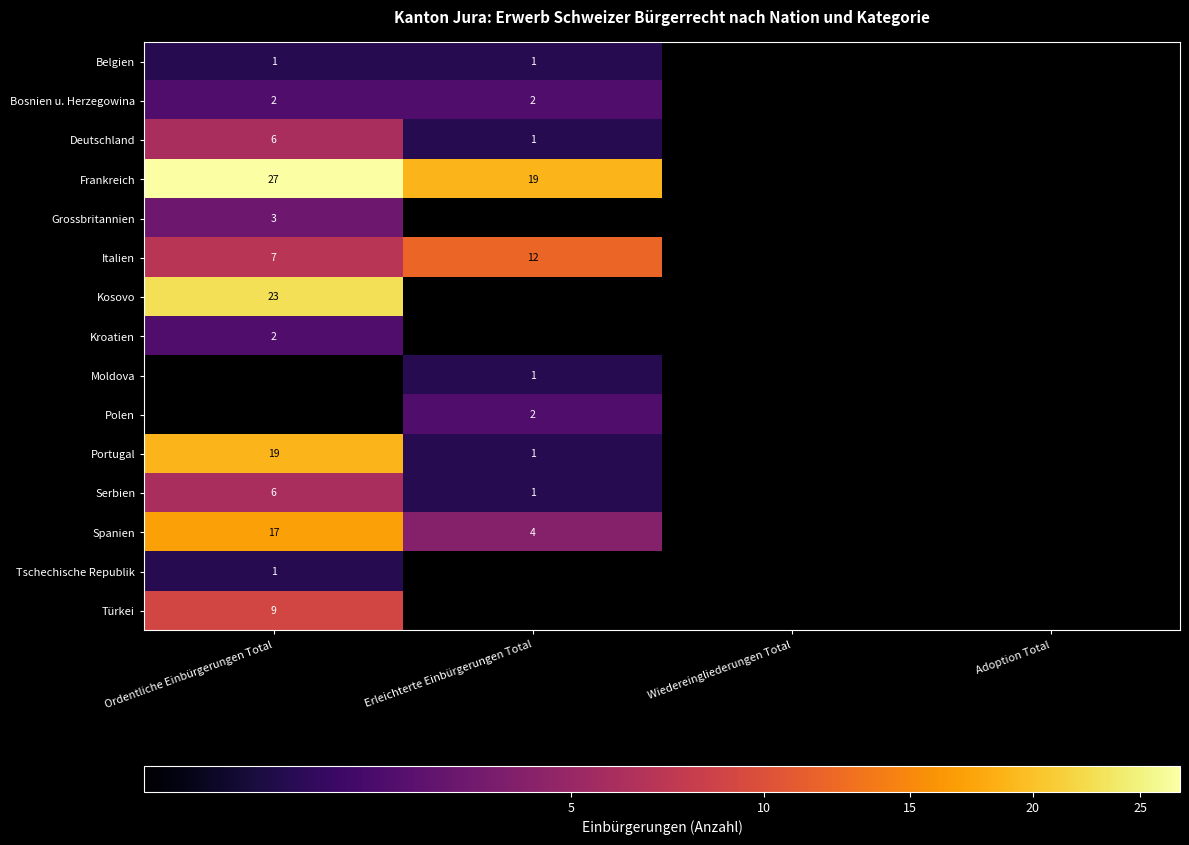

Which label corresponds to the smallest value in the chart?

Wiedereingliederungen Total